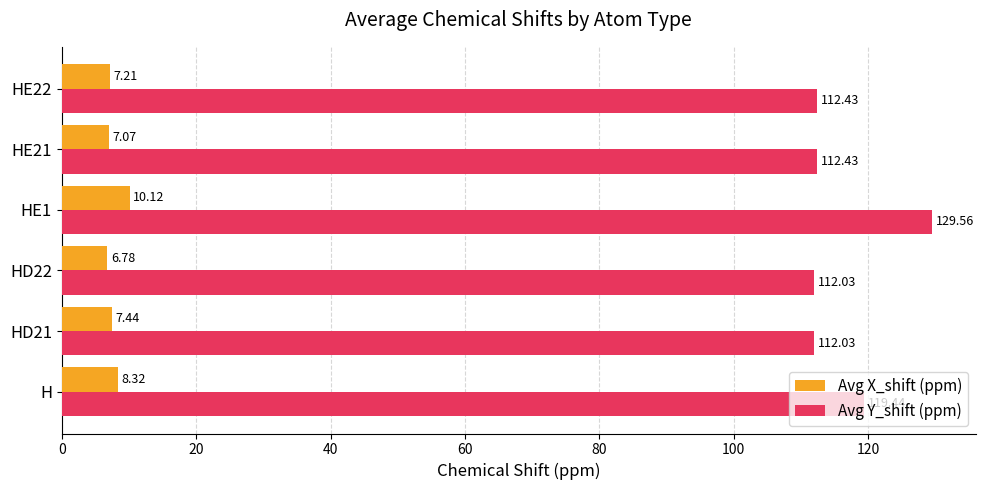

Rank the series by their maximum value, from highest to lowest.

Avg Y_shift (ppm), Avg X_shift (ppm)